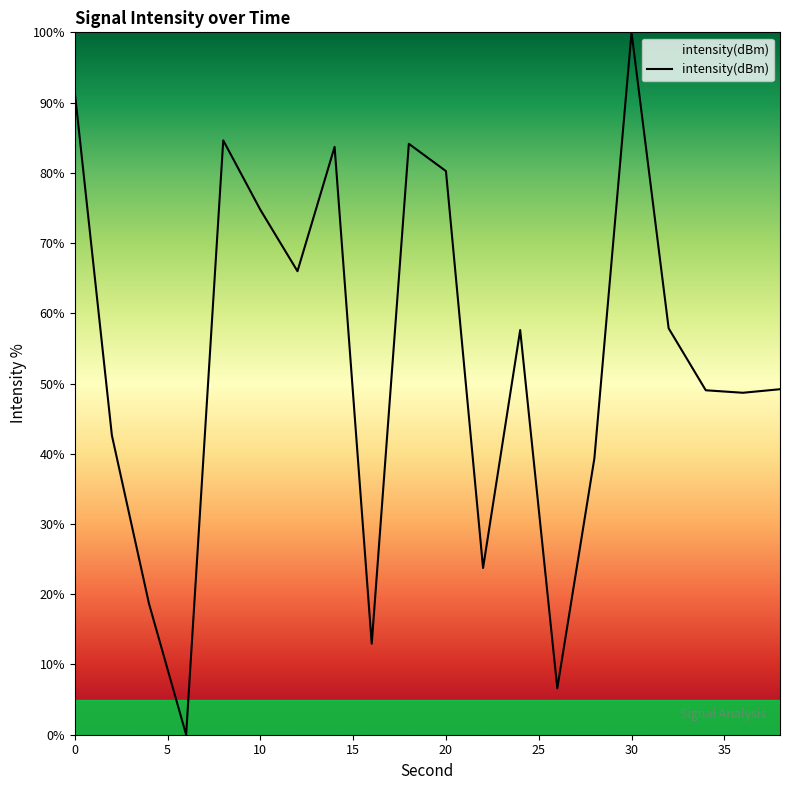

What is the maximum value shown in the chart?

100.0